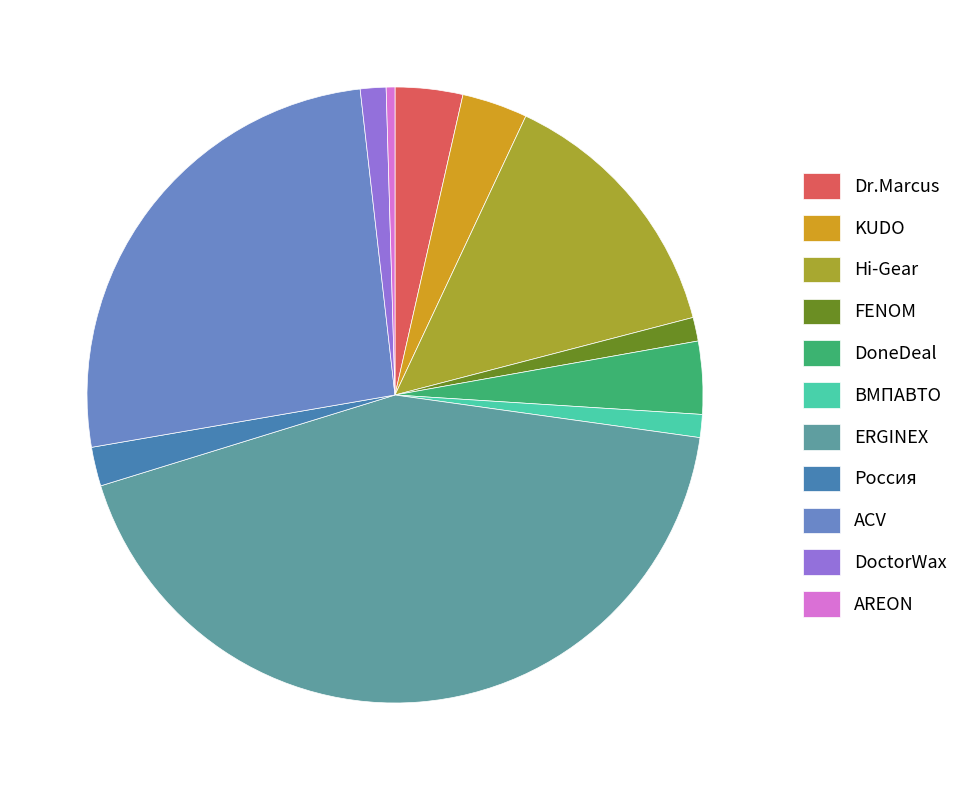

Is there any slice that represents more than half of the pie?

No